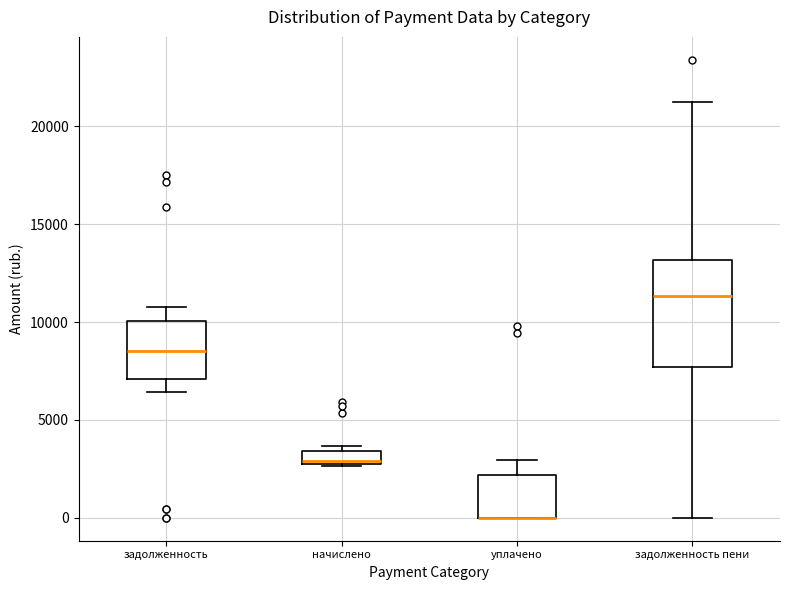

Where is the lower edge of the box for задолженность on the y-axis? The values are not printed on the chart, so give them approximately, as read against the axis.

7000